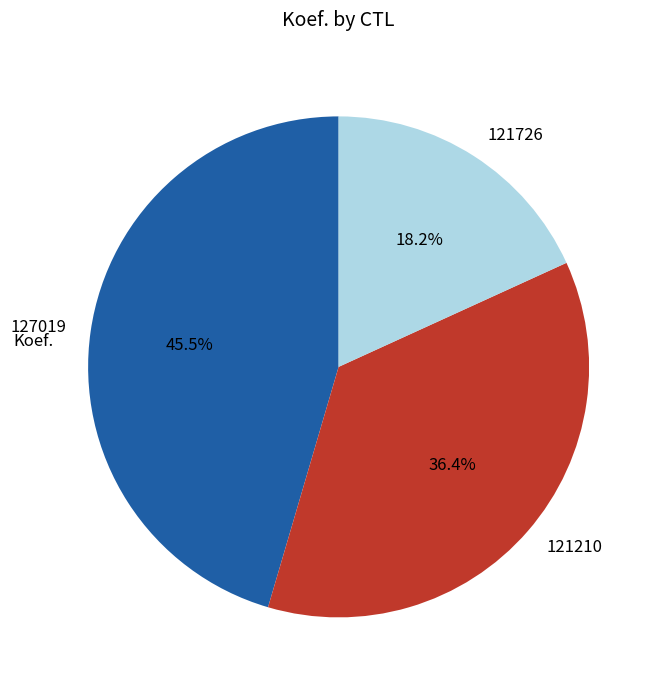

What is the total percentage of 121210 and 121726?

54.5%